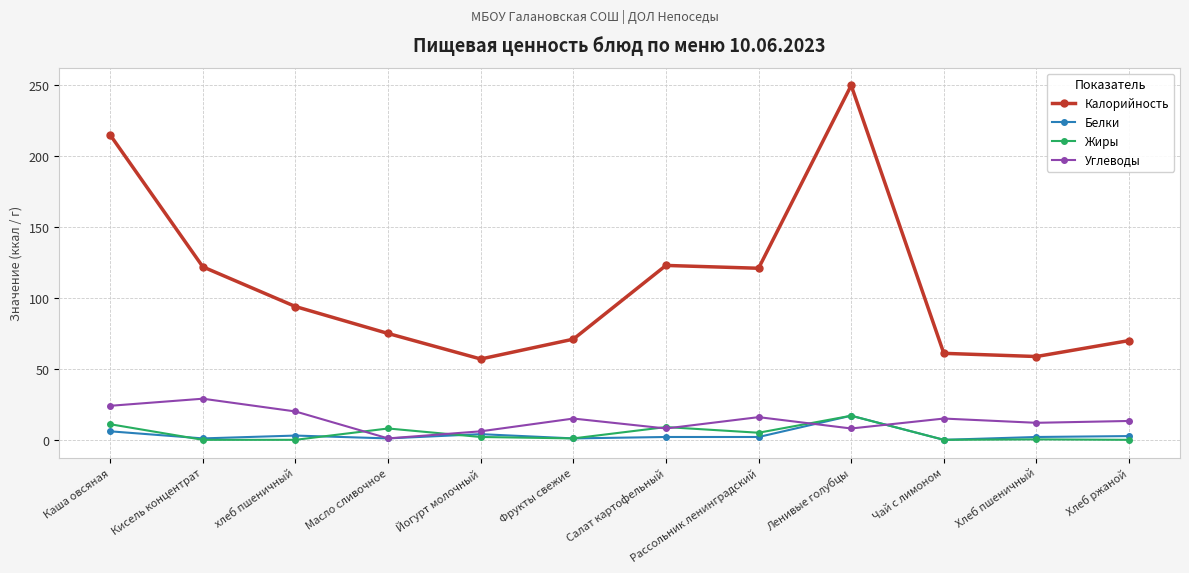

How many data points in Калорийность are less than 94?

6